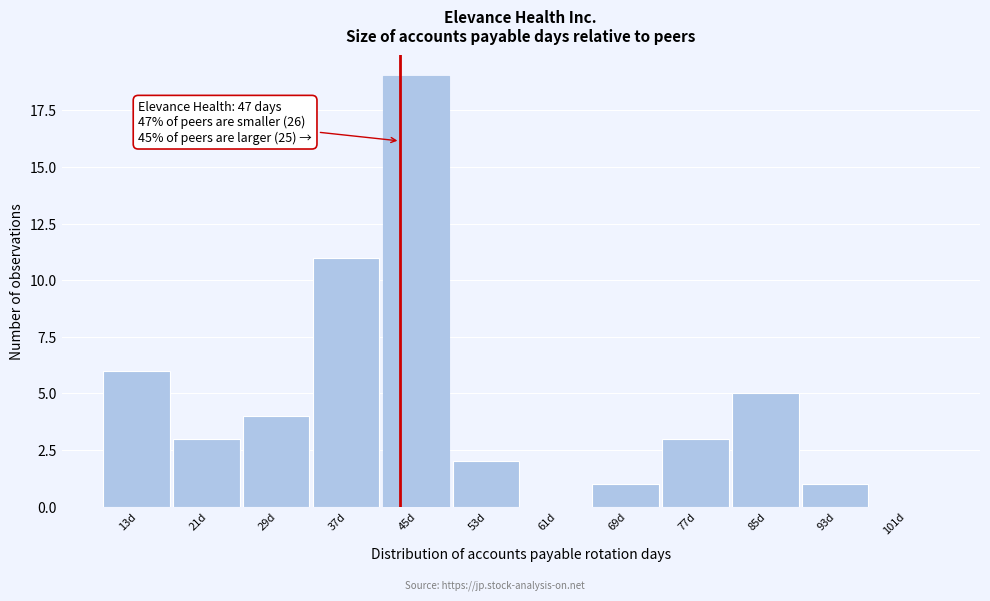

Reading left to right, what are all the values shown in this chart?

13d=6	21d=3	29d=4	37d=11	45d=19	53d=2	61d=0	69d=1	77d=3	85d=5	93d=1	101d=0